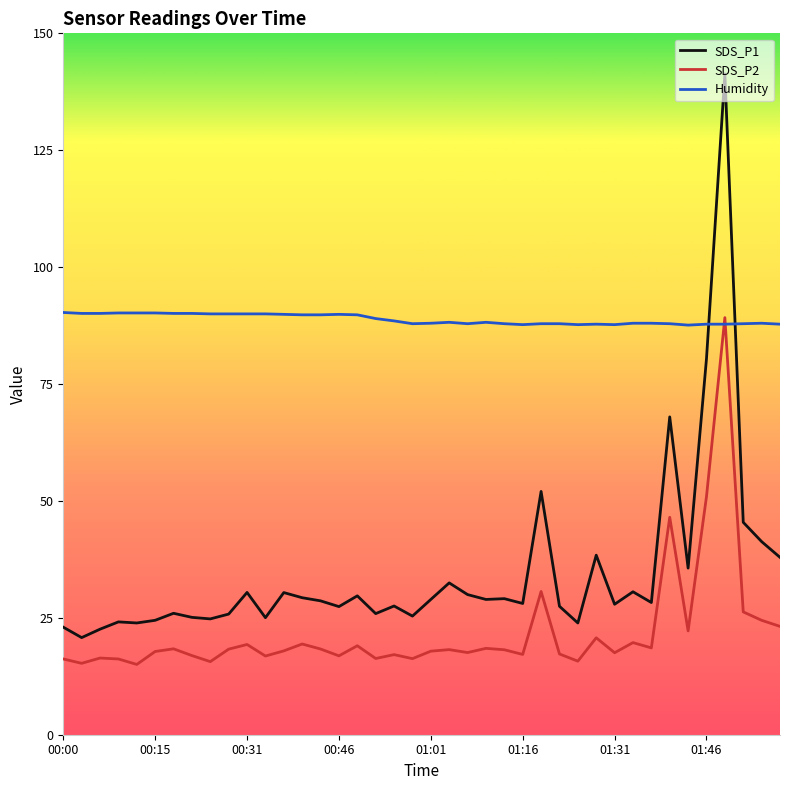

Rank the series by their average value, from highest to lowest.

Humidity, SDS_P1, SDS_P2